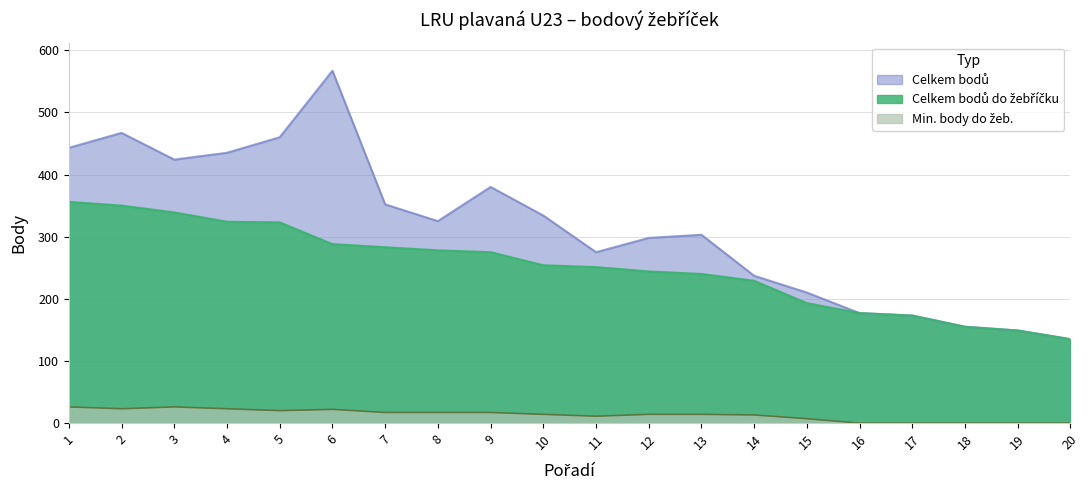

True or false: Celkem bodů do žebříčku has a value of 88 at 19.

False